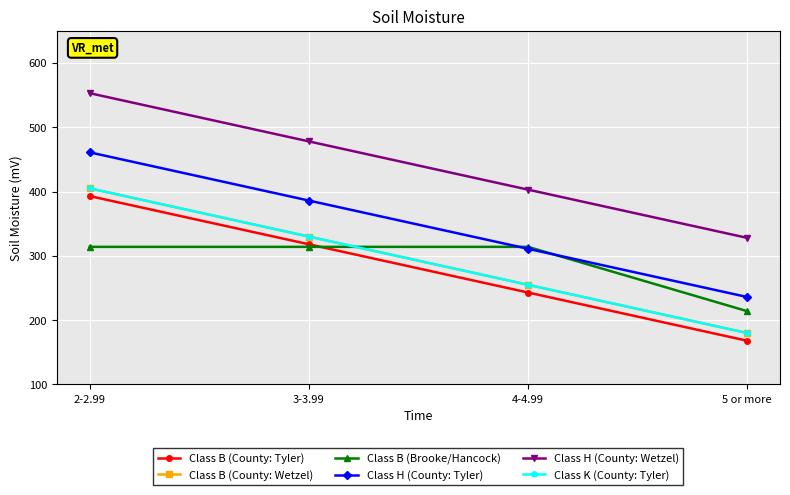

Between 3-3.99 and 4-4.99, which series saw the biggest shift?

Class B (County: Tyler)